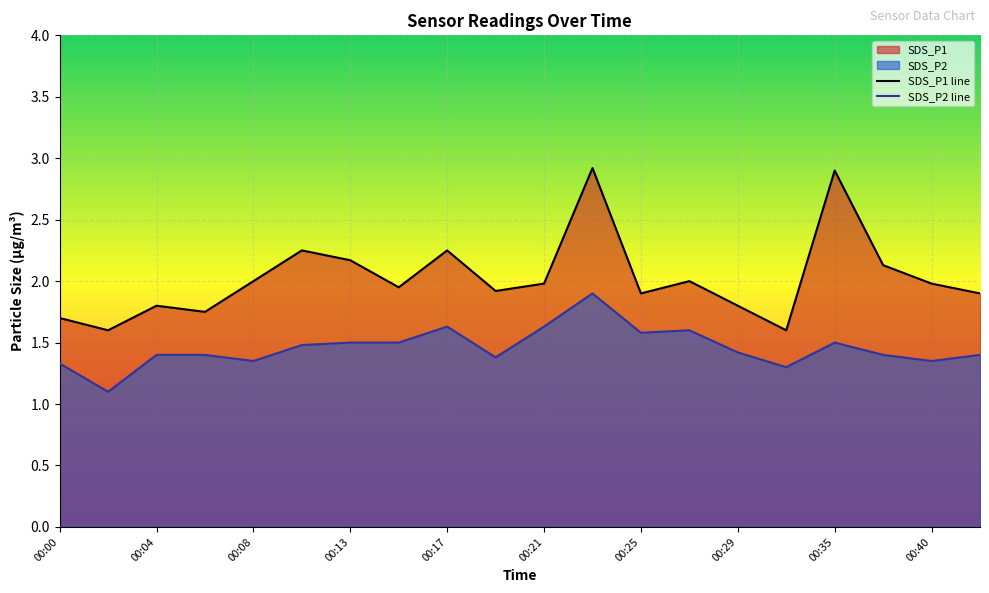

Reading left to right, list all the values displayed in this chart.

SDS_P1: 00:00=1.7	00:02=1.6	00:04=1.8	00:06=1.8	00:08=2.0	00:11=2.2	00:13=2.2	00:15=1.9	00:17=2.2	00:19=1.9	00:21=2.0	00:23=2.9	00:25=1.9	00:27=2.0	00:29=1.8	00:31=1.6	00:35=2.9	00:38=2.1	00:40=2.0	00:42=1.9
SDS_P2: 00:00=1.3	00:02=1.1	00:04=1.4	00:06=1.4	00:08=1.4	00:11=1.5	00:13=1.5	00:15=1.5	00:17=1.6	00:19=1.4	00:21=1.6	00:23=1.9	00:25=1.6	00:27=1.6	00:29=1.4	00:31=1.3	00:35=1.5	00:38=1.4	00:40=1.4	00:42=1.4